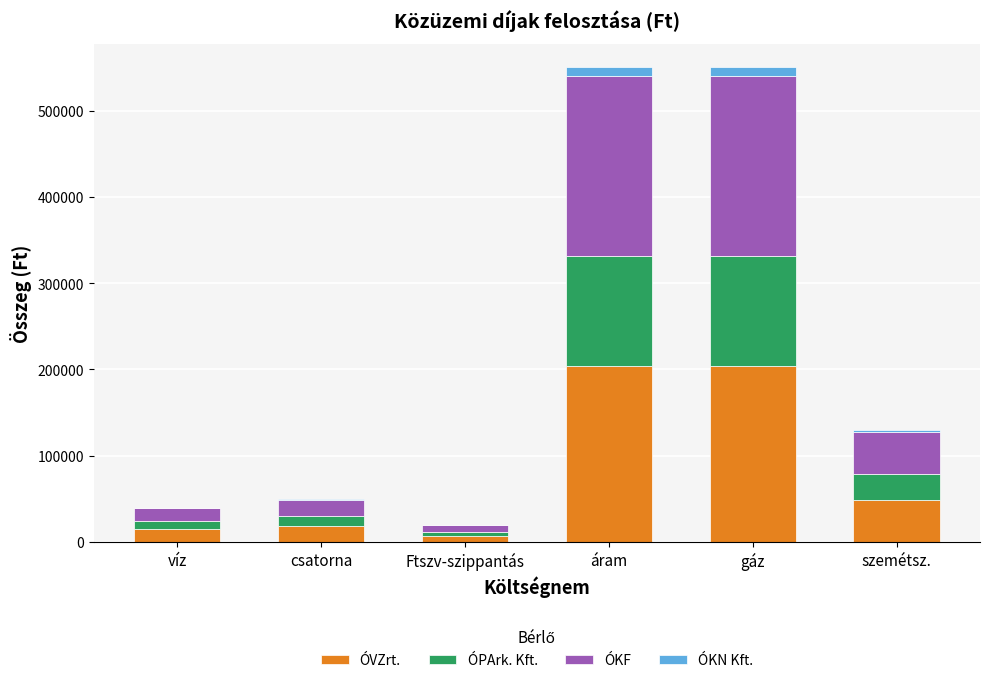

The ÓVZrt. series shows 48238 at szemétsz.. True or false?

True